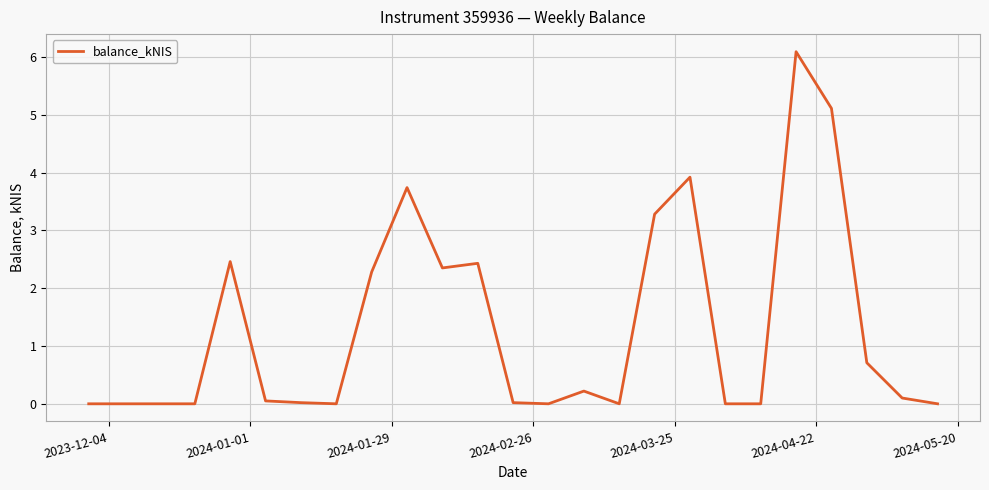

What is the difference between the maximum and minimum values?

6.1